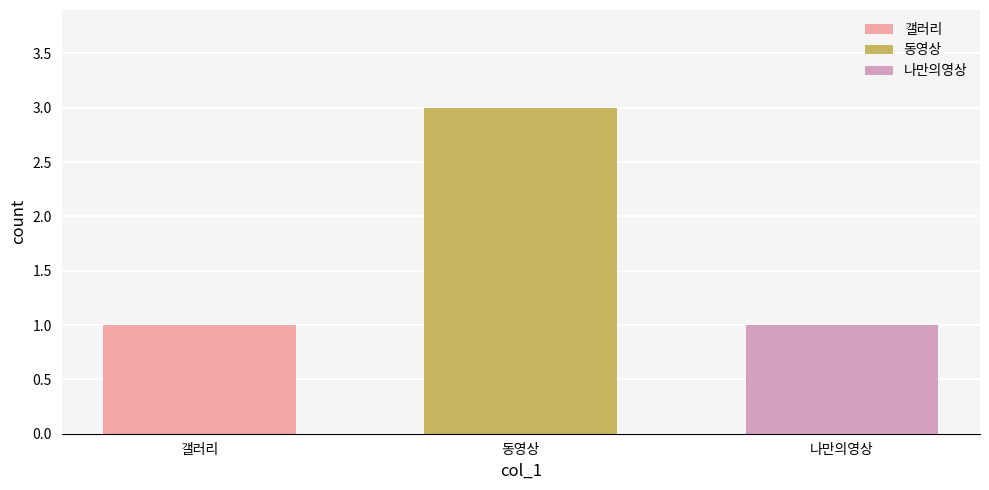

What is the ratio of the value at 동영상 to the value at 나만의영상?

3.0